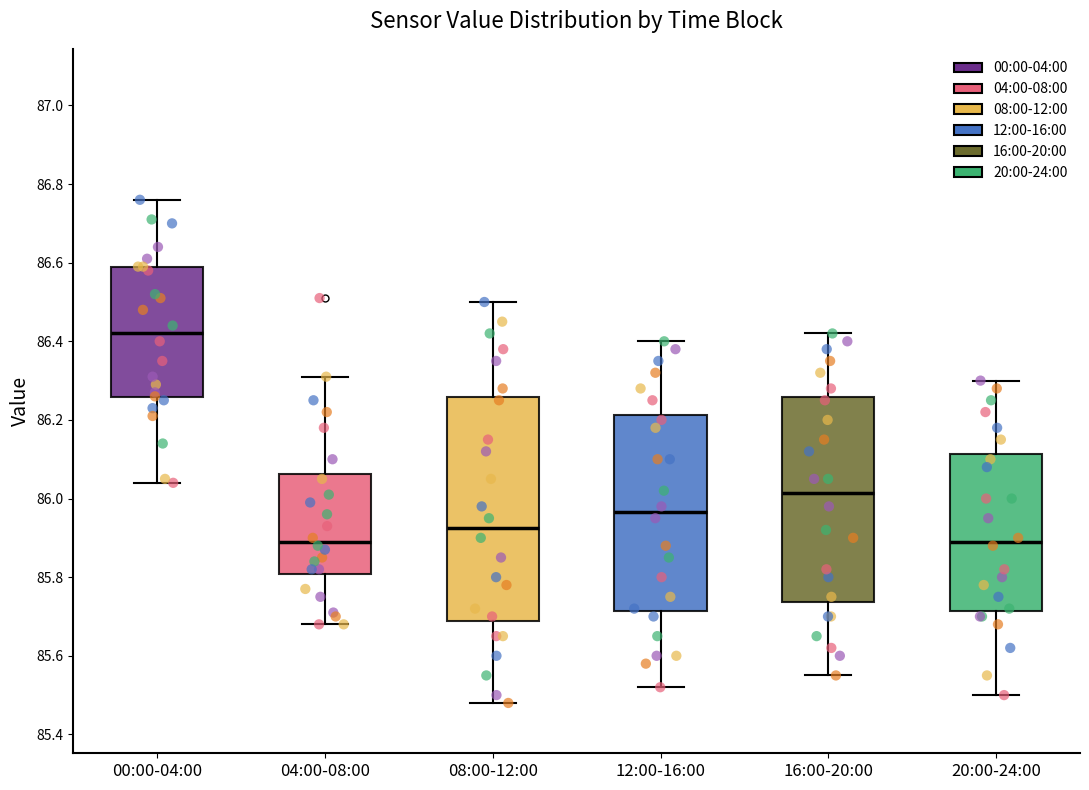

Comparing the boxes themselves (not the whiskers), which one is the tallest?

08:00-12:00